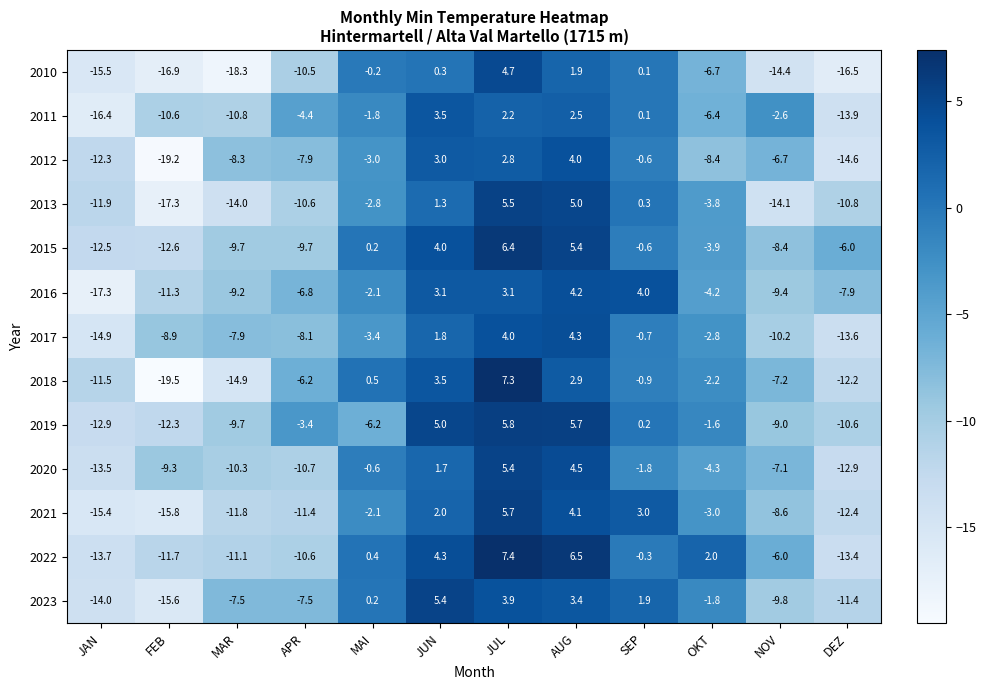

What is the highest value of the 2012 series?

4.0